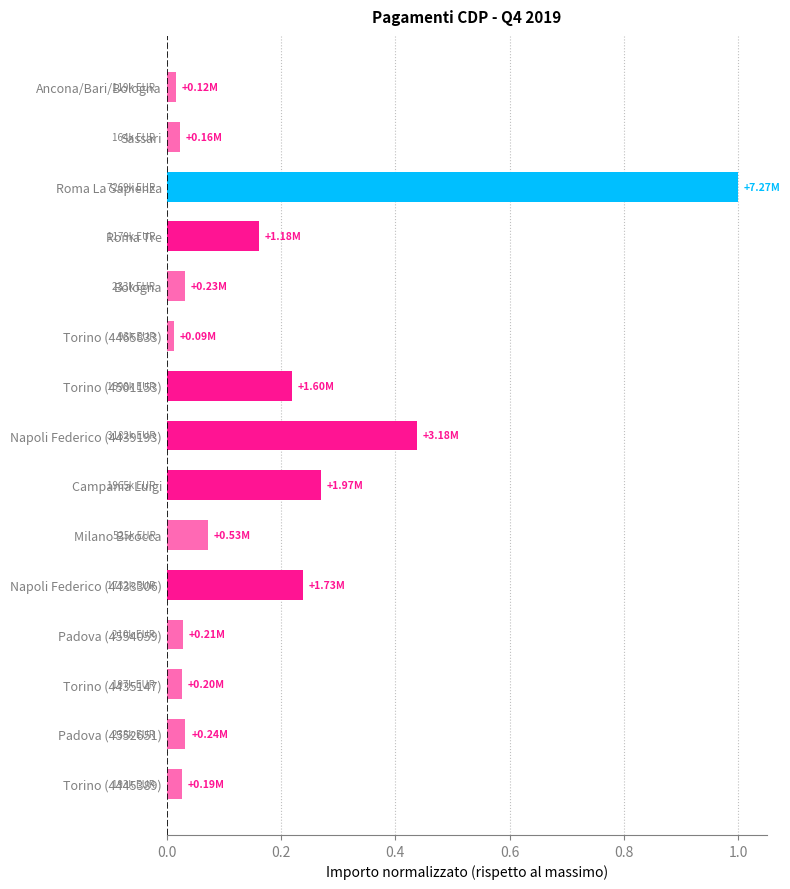

What is the label of the 14th bar from the bottom?

Sassari